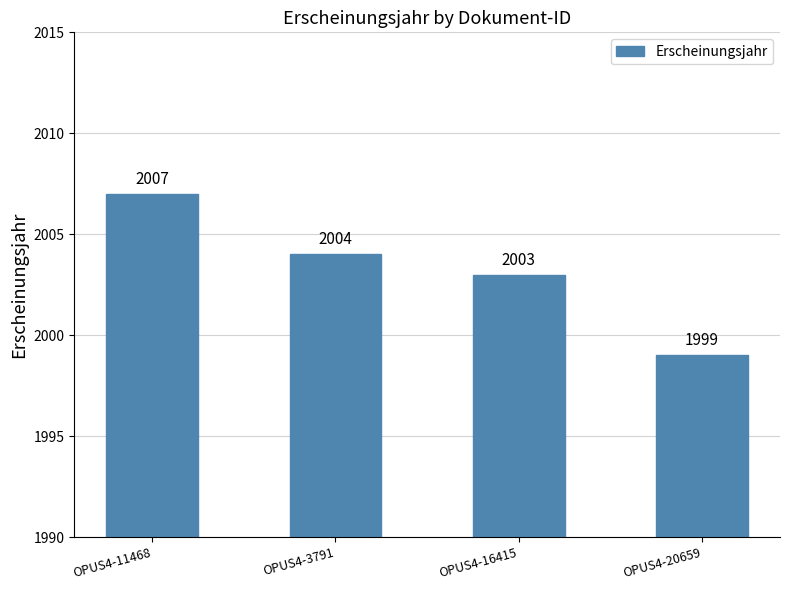

Count the values in the range 2003 to 2007.

3